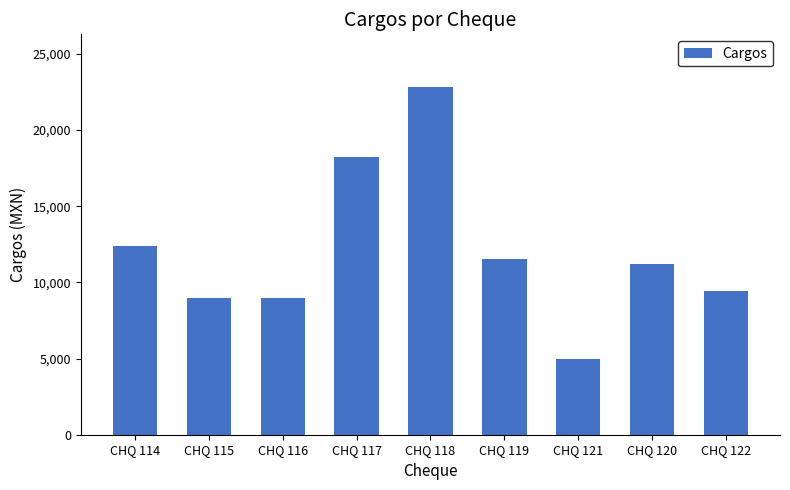

Between CHQ 121 and CHQ 120, which is larger?

CHQ 120